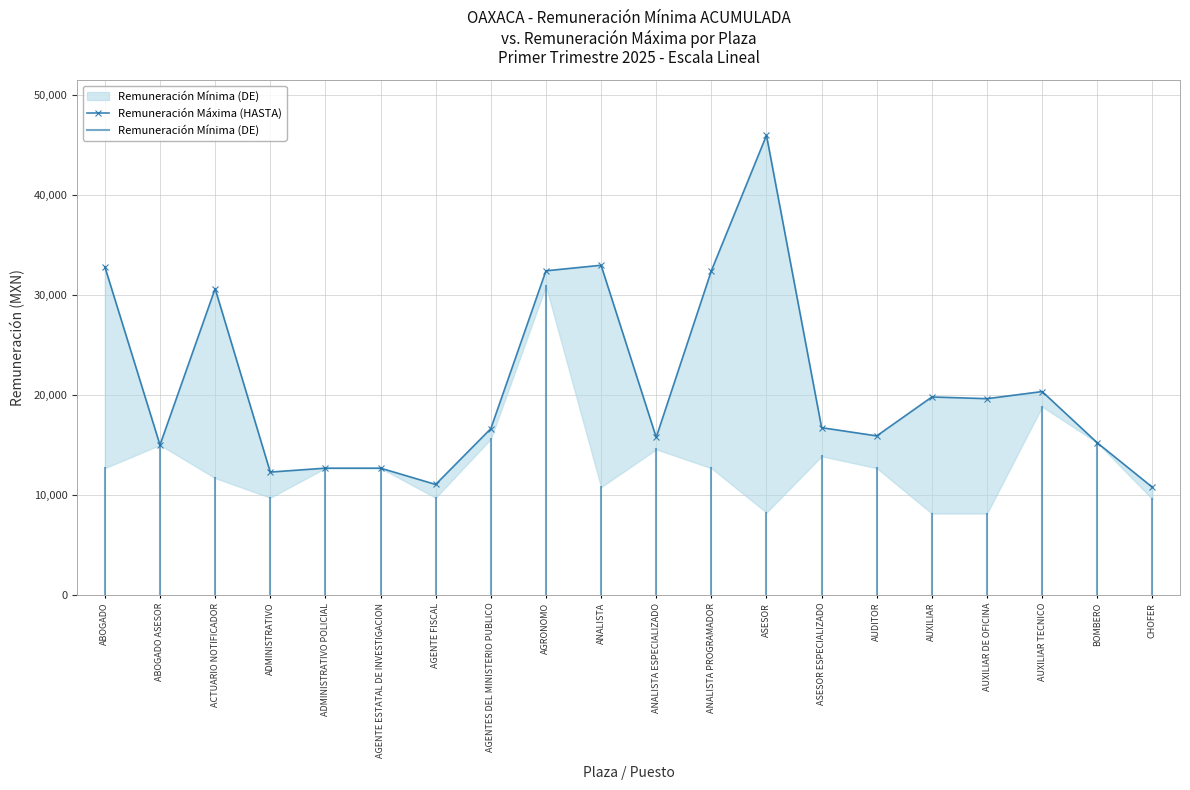

How many interior local valleys (lower than both neighbors) does the data have?

6